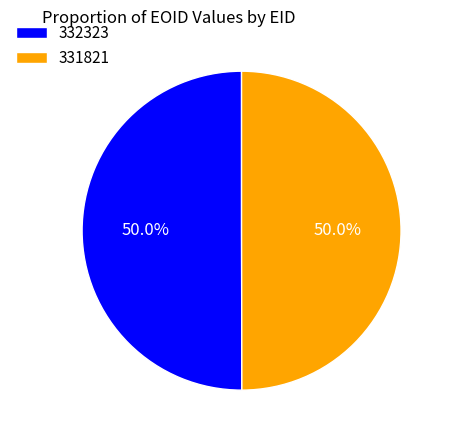

Approximately how many times larger is the value at 331821 compared to 332323?

1.0